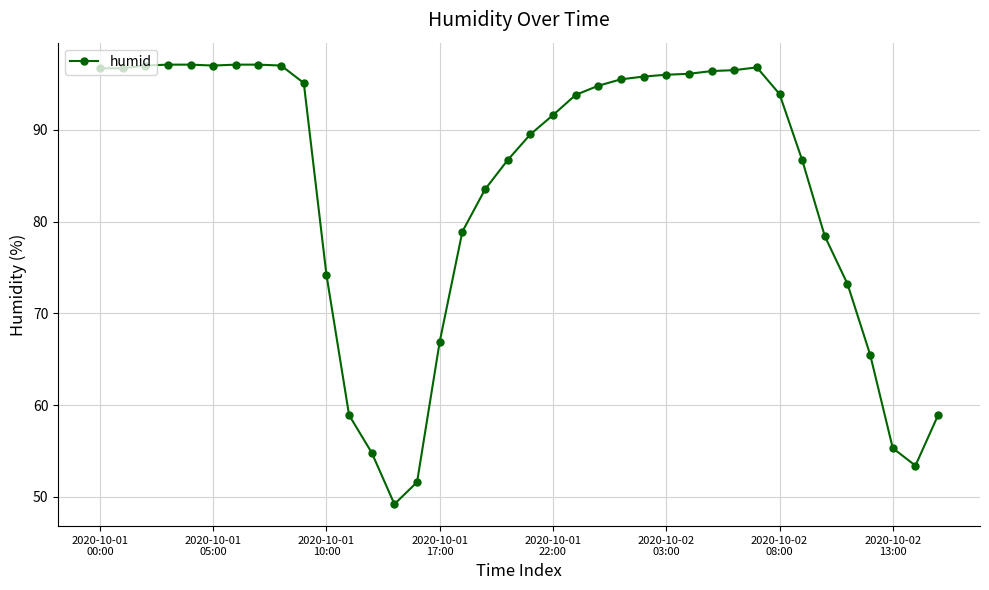

What is the value of the 25th point from the left?

95.8